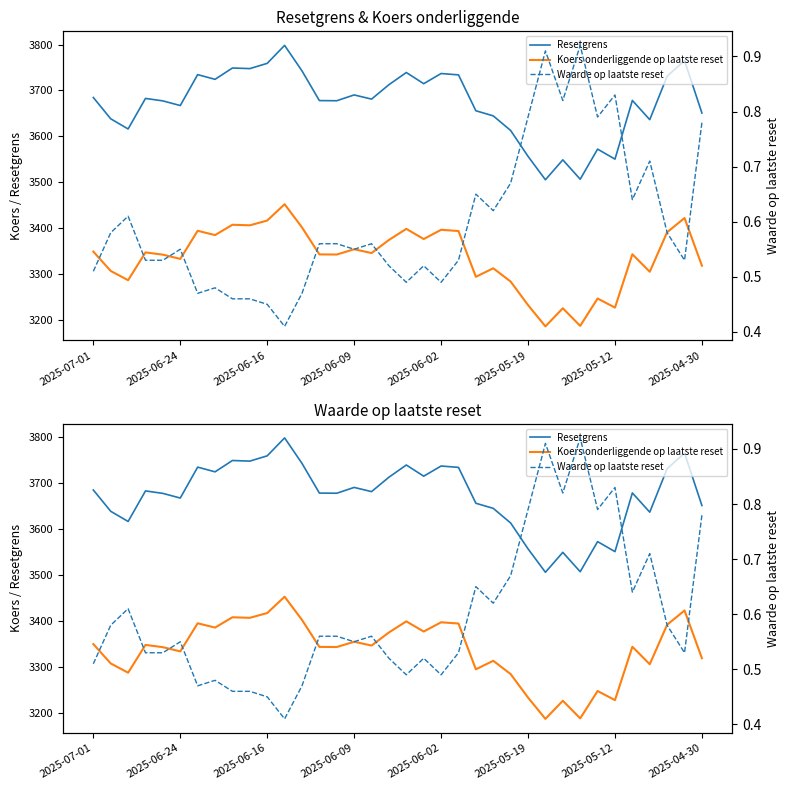

True or false: Resetgrens and Waarde op laatste reset intersect in this chart.

False